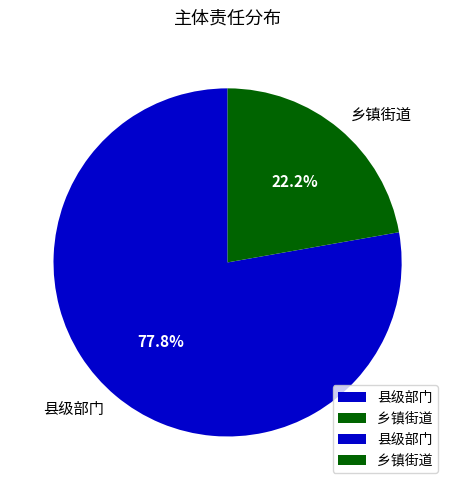

Which category accounts for the majority?

县级部门